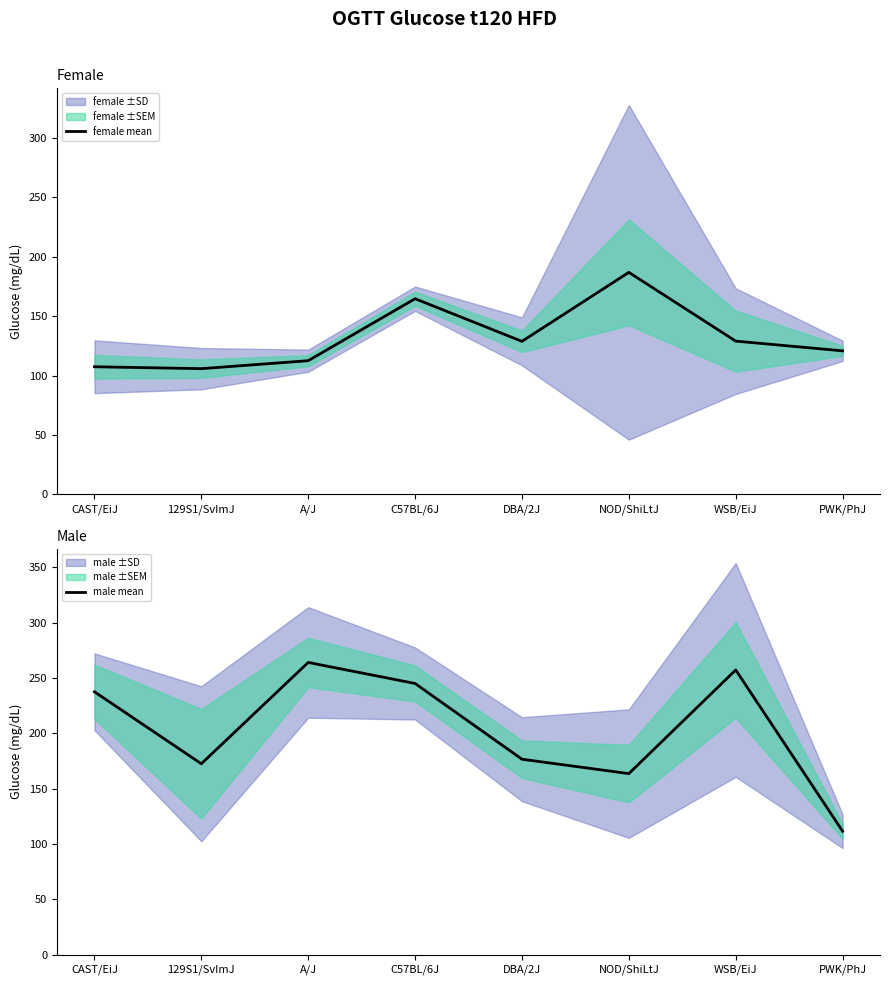

What is the difference between the maximum and second lowest values in the male mean series?

100.4